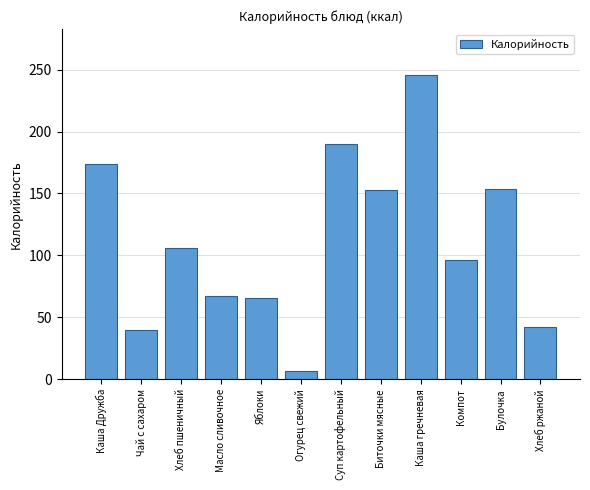

True or false: the data shows 101.2 at Булочка.

False